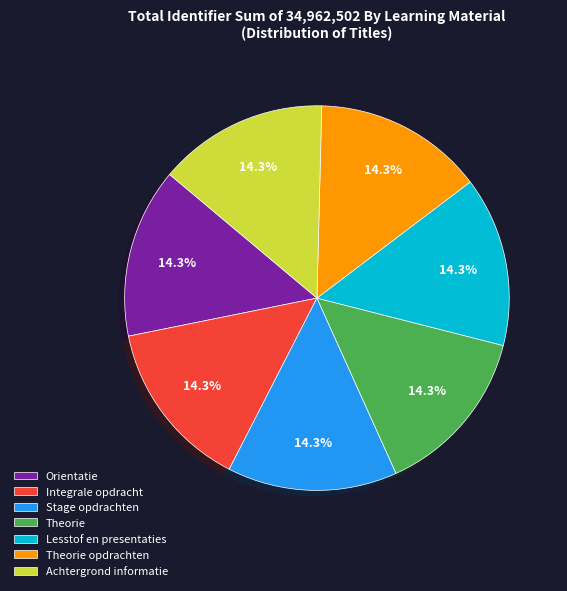

Is there any slice that represents more than half of the pie?

No